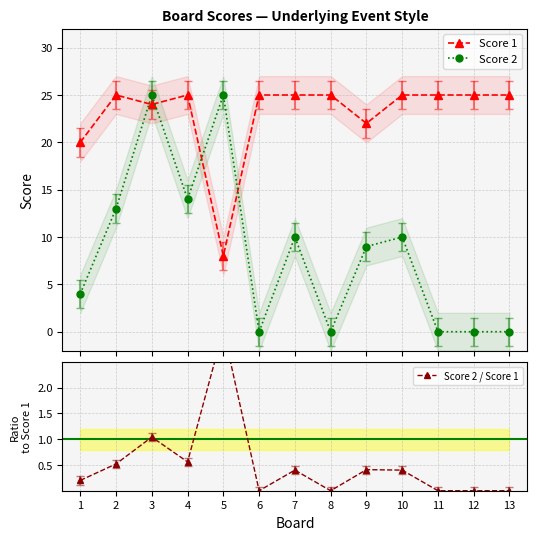

What is the difference between the maximum and minimum values in the Score 2 series?

25